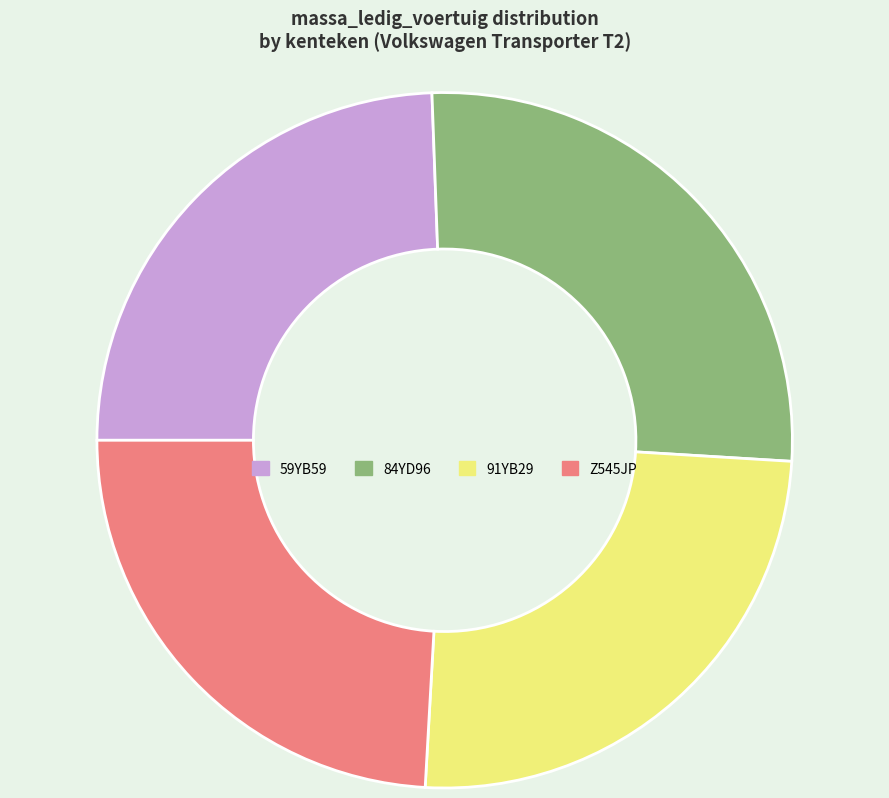

Combined, do Z545JP and 91YB29 account for over 50%?

No